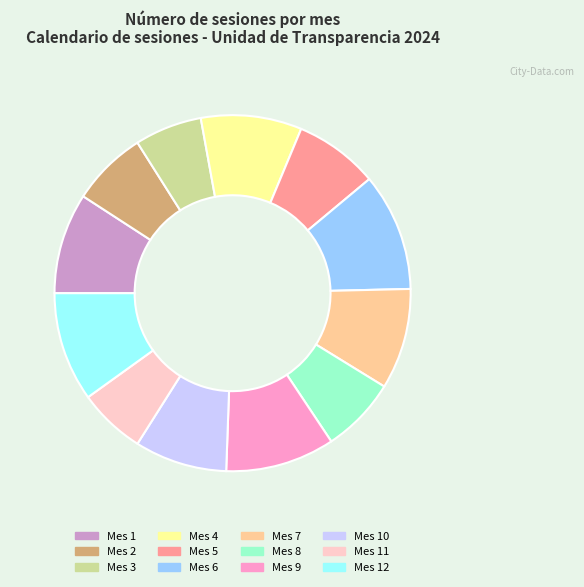

Count the number of slices in the pie.

12